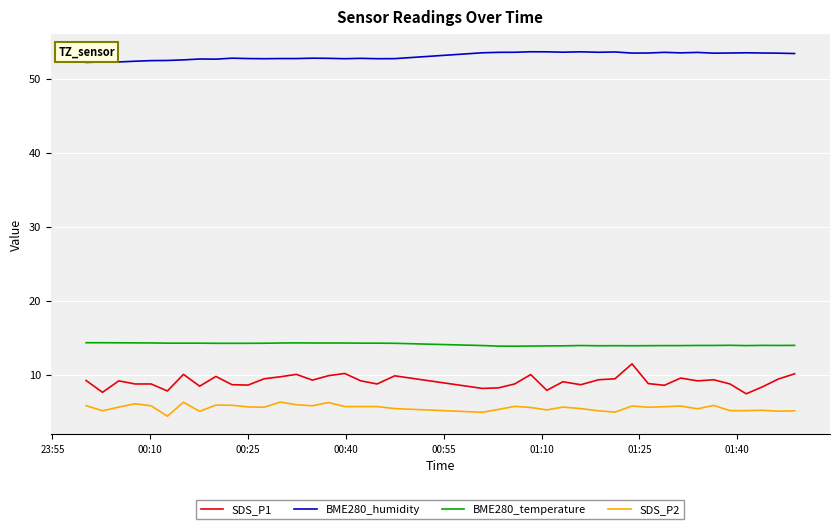

Which series has the widest spread of values?

SDS_P1